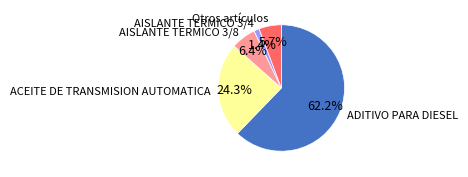

How many slices are in this pie chart?

5